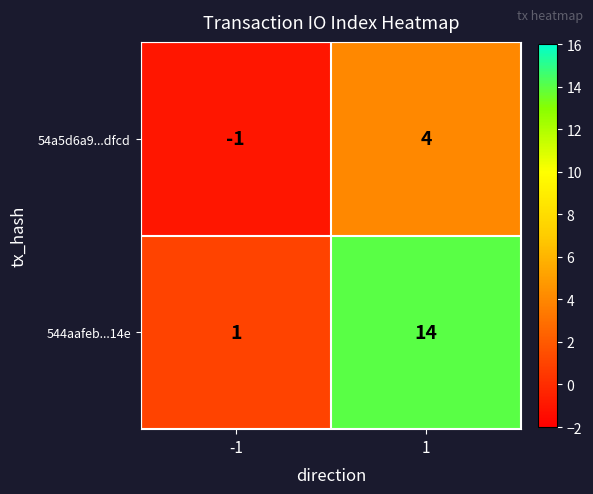

What is the spread (max minus min) of values at 1?

10